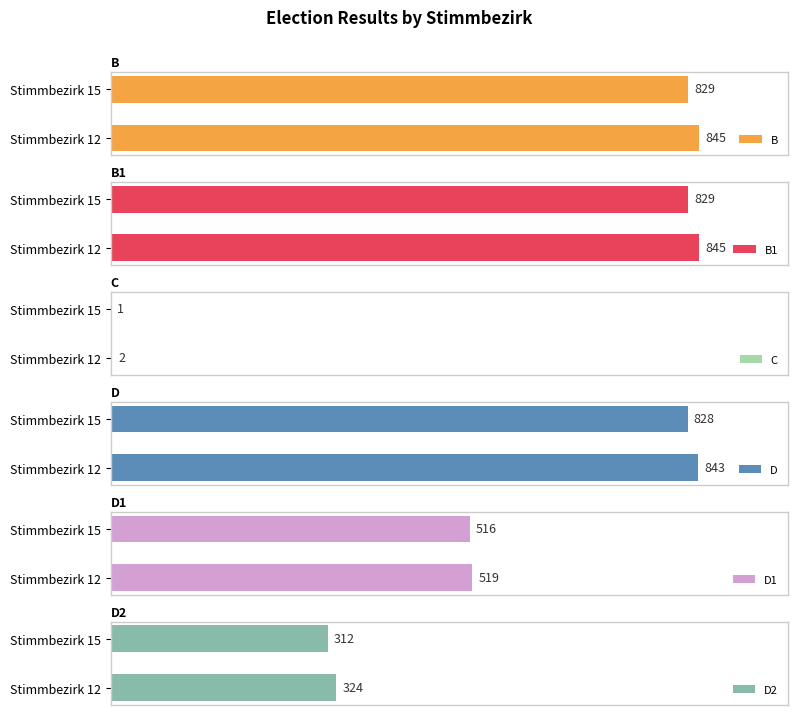

Reading right to left, what are all the values shown in this chart?

B: 829	845
B1: 829	845
C: 1	2
D: 828	843
D1: 516	519
D2: 312	324